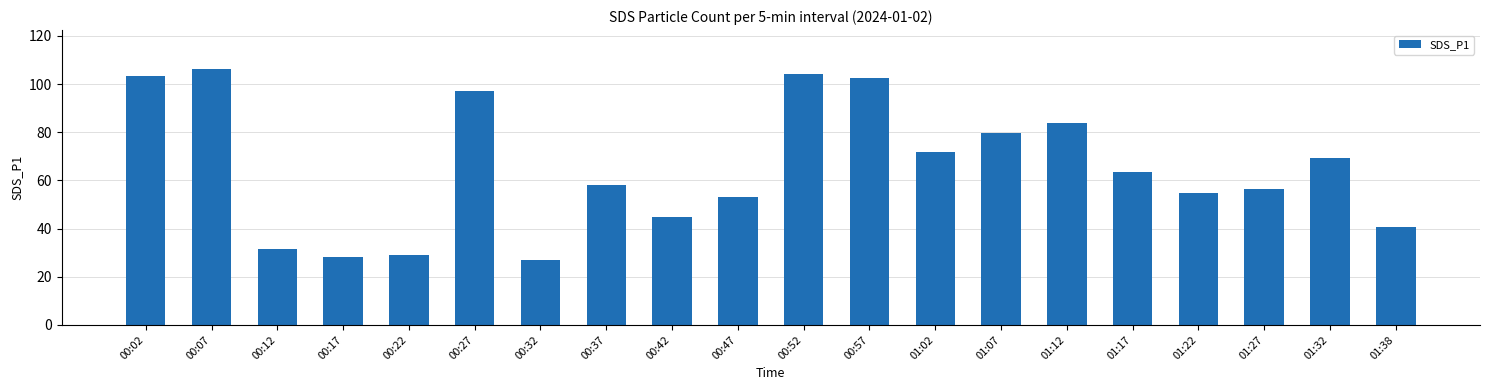

Which has a higher value, 00:22 or 00:32?

00:22